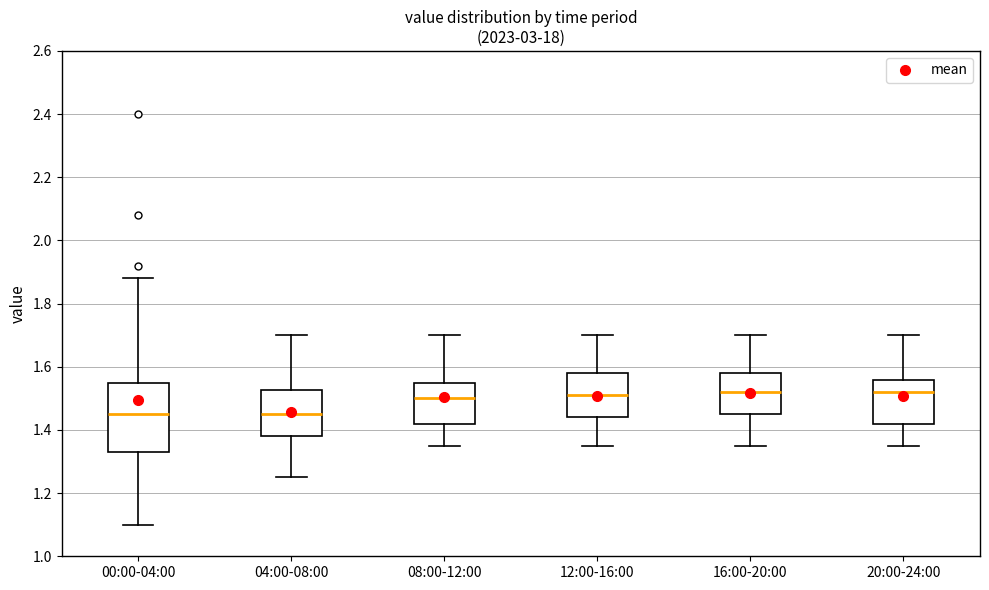

Where is the upper edge of the box for 08:00-12:00 on the y-axis? The values are not printed on the chart, so give them approximately, as read against the axis.

1.56